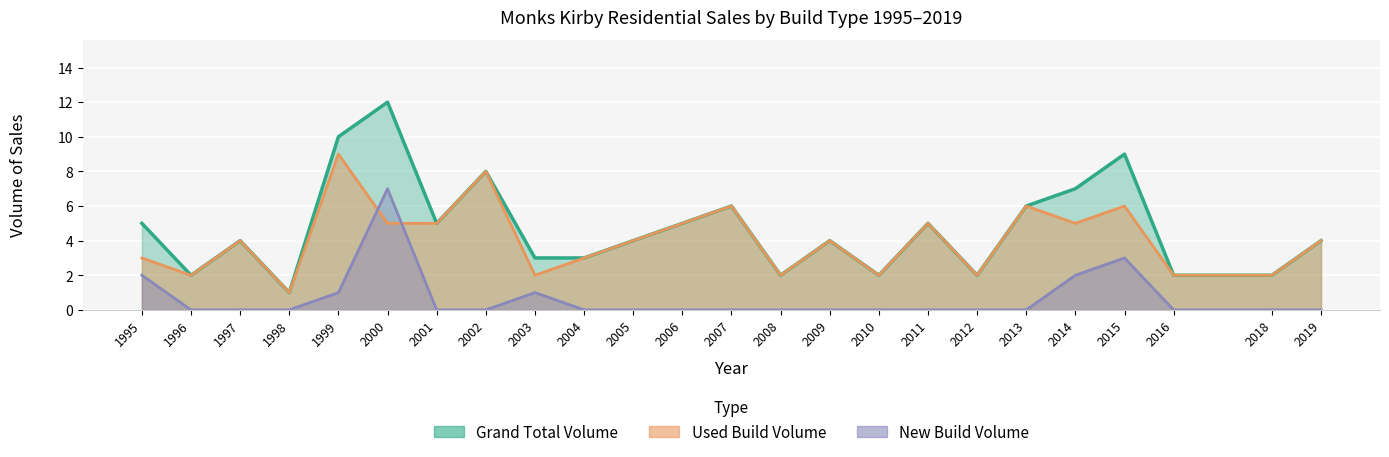

Reading left to right, list all the values displayed in this chart.

New Build Volume: 2	0	0	0	1	7	0	0	1	0	0	0	0	0	0	0	0	0	0	2	3	0	0	0
Used Build Volume: 3	2	4	1	9	5	5	8	2	3	4	5	6	2	4	2	5	2	6	5	6	2	2	4
Grand Total Volume: 5	2	4	1	10	12	5	8	3	3	4	5	6	2	4	2	5	2	6	7	9	2	2	4